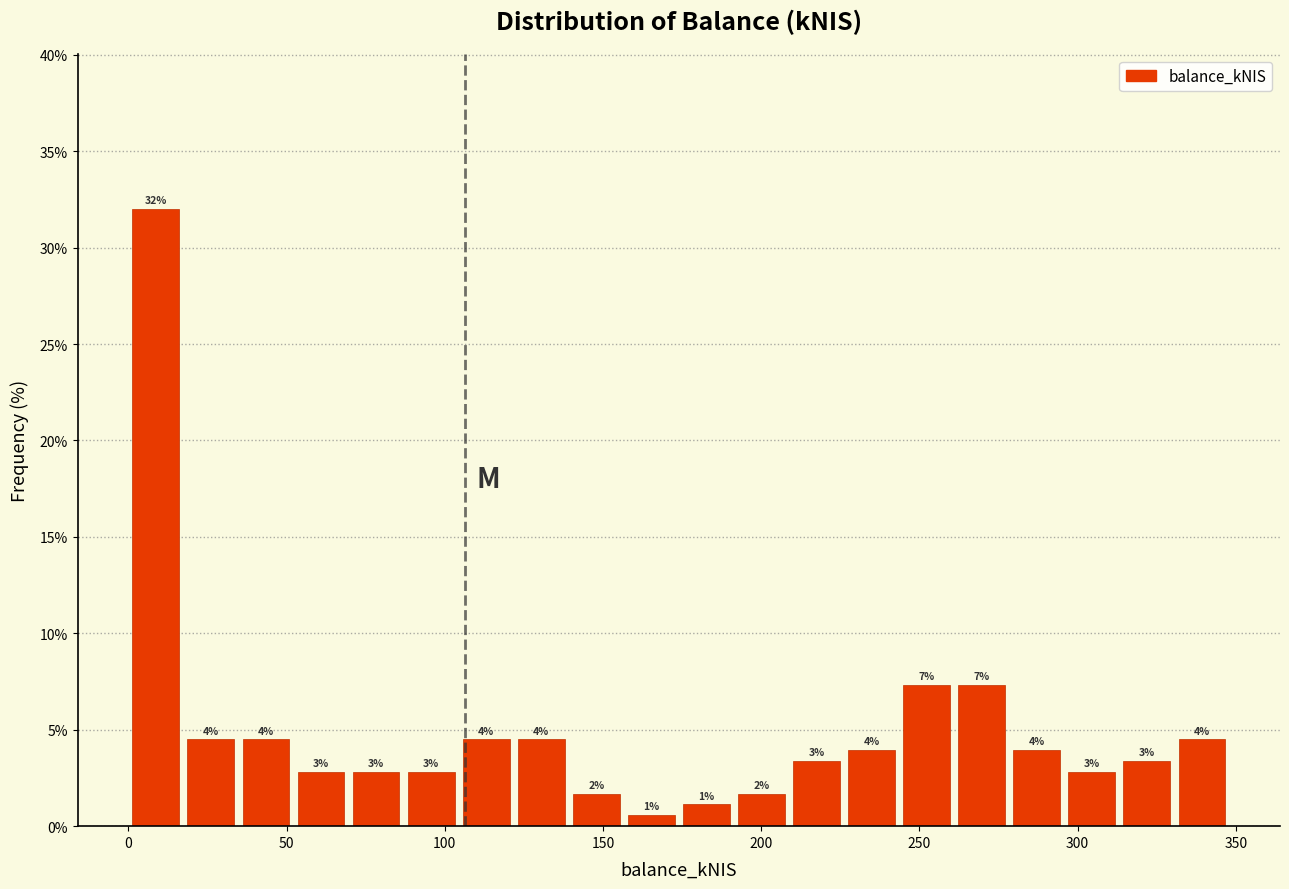

Read against the x-axis, roughly where is the centre of the tallest bar?

10